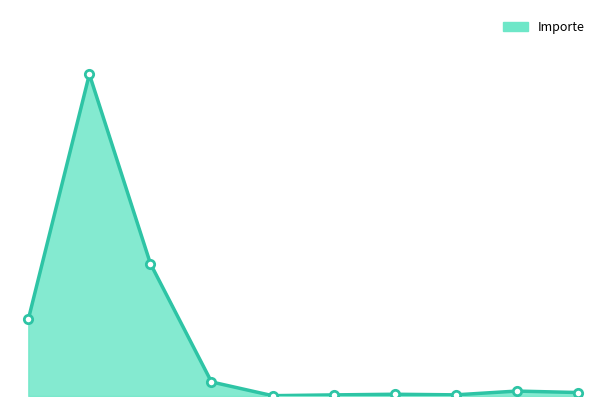

Reading left to right, list all the values displayed in this chart.

220170020377=3199.1	220170023344=13428.5	220170025932=5524.1	220170027954=587.0	220170018046=13.5	220170018047=46.0	220170020379=72.6	220170025933=48.4	220170026548=205.7	220170028776=145.2